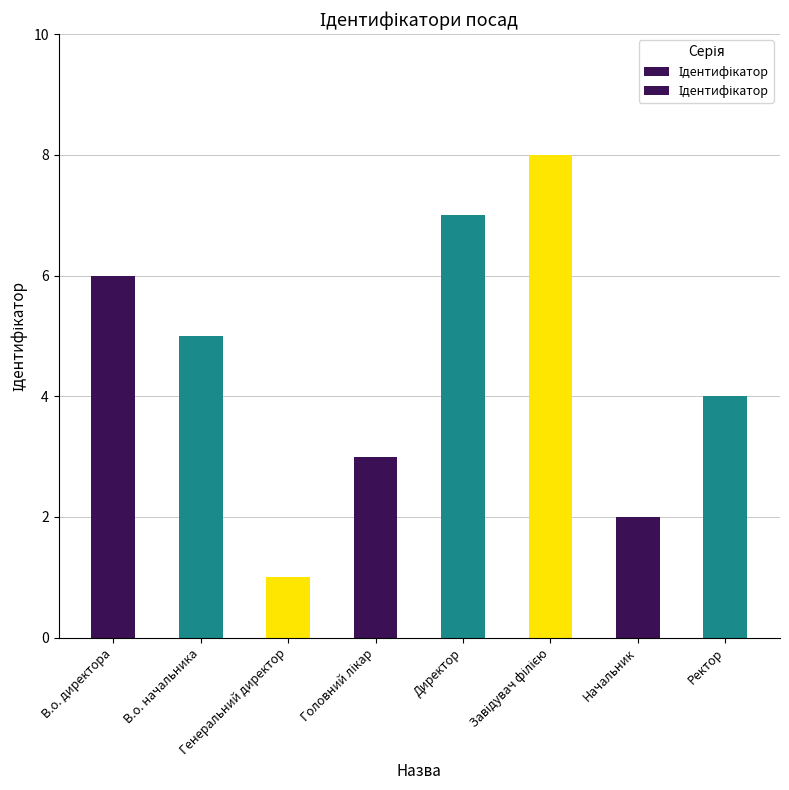

The value at Завідувач філією is 8. True or false?

True